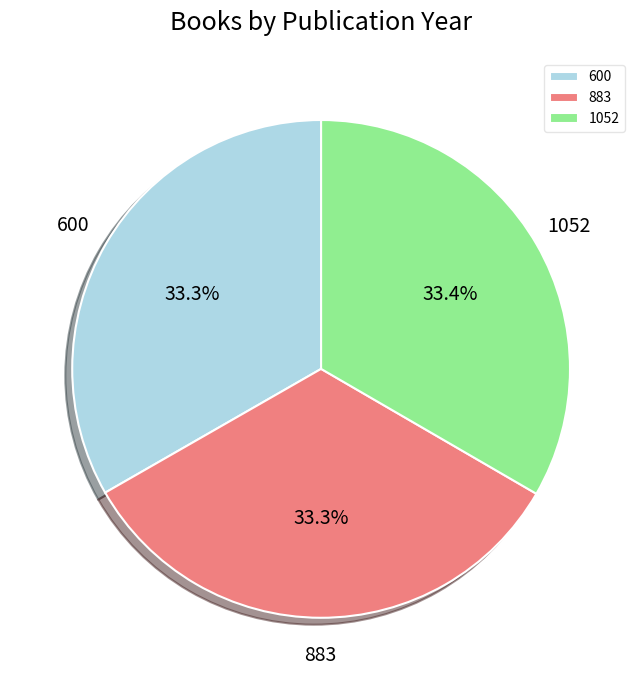

What is the ratio of the value at 883 to the value at 1052?

1.0